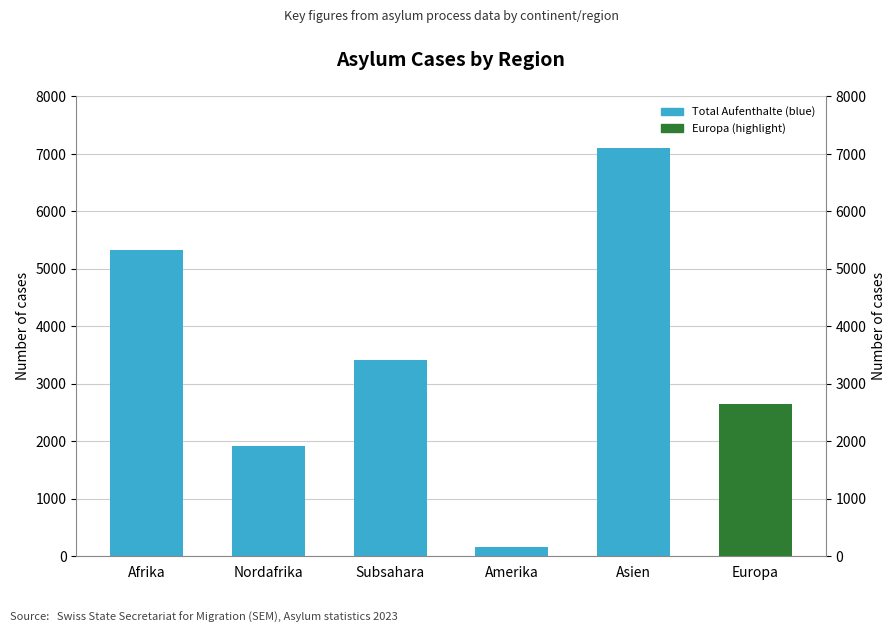

List the labels in order of value, largest first.

Asien, Afrika, Subsahara, Europa, Nordafrika, Amerika